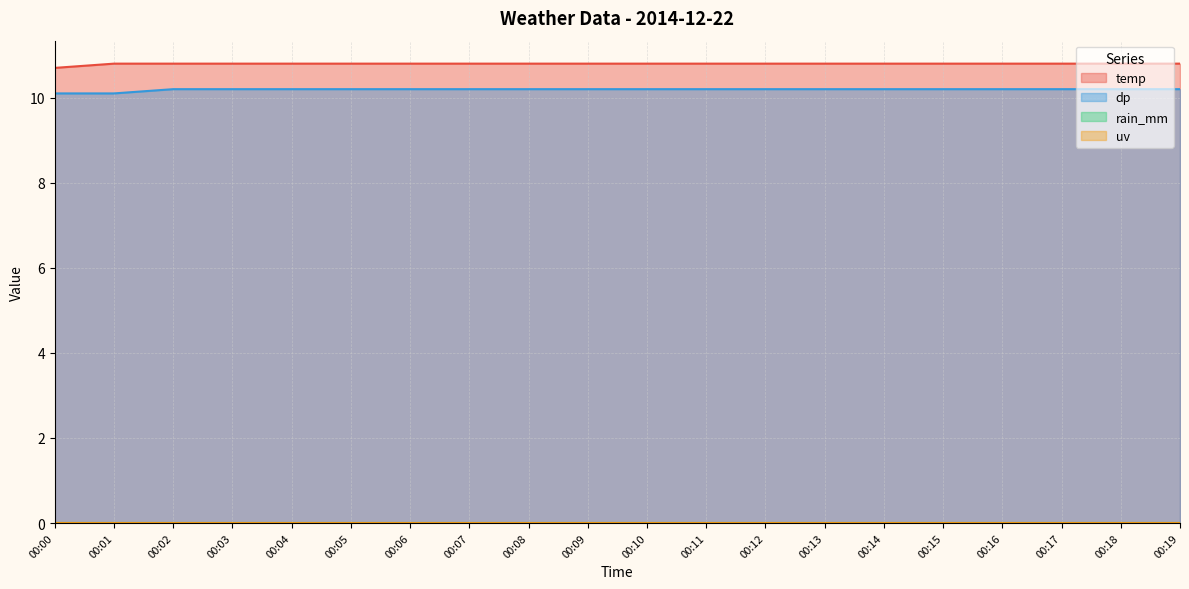

Which series has the largest total across all categories?

temp